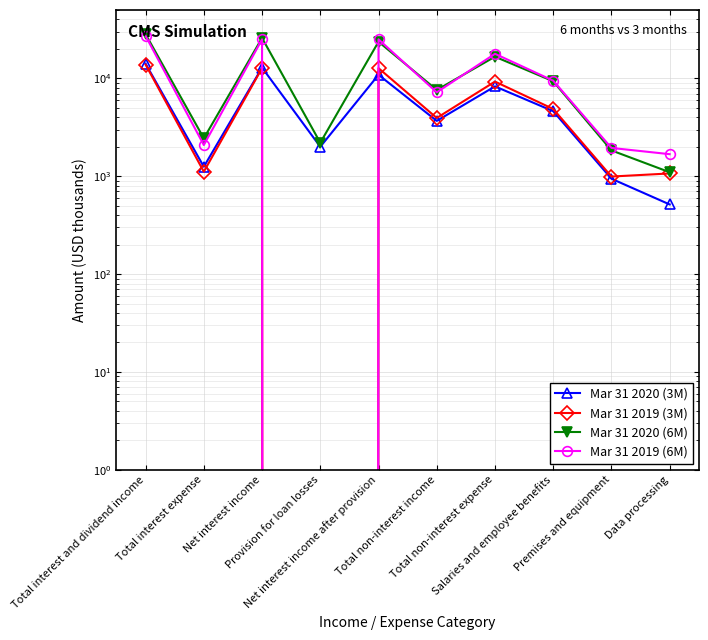

Is the value of Mar 31 2020 (3M) at Total non-interest expense greater than the value of Mar 31 2019 (6M) at Net interest income?

No